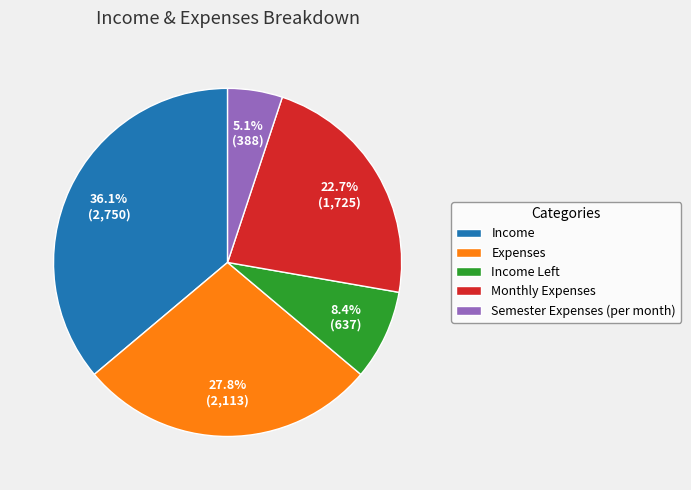

Between Monthly Expenses and Income, which is larger?

Income